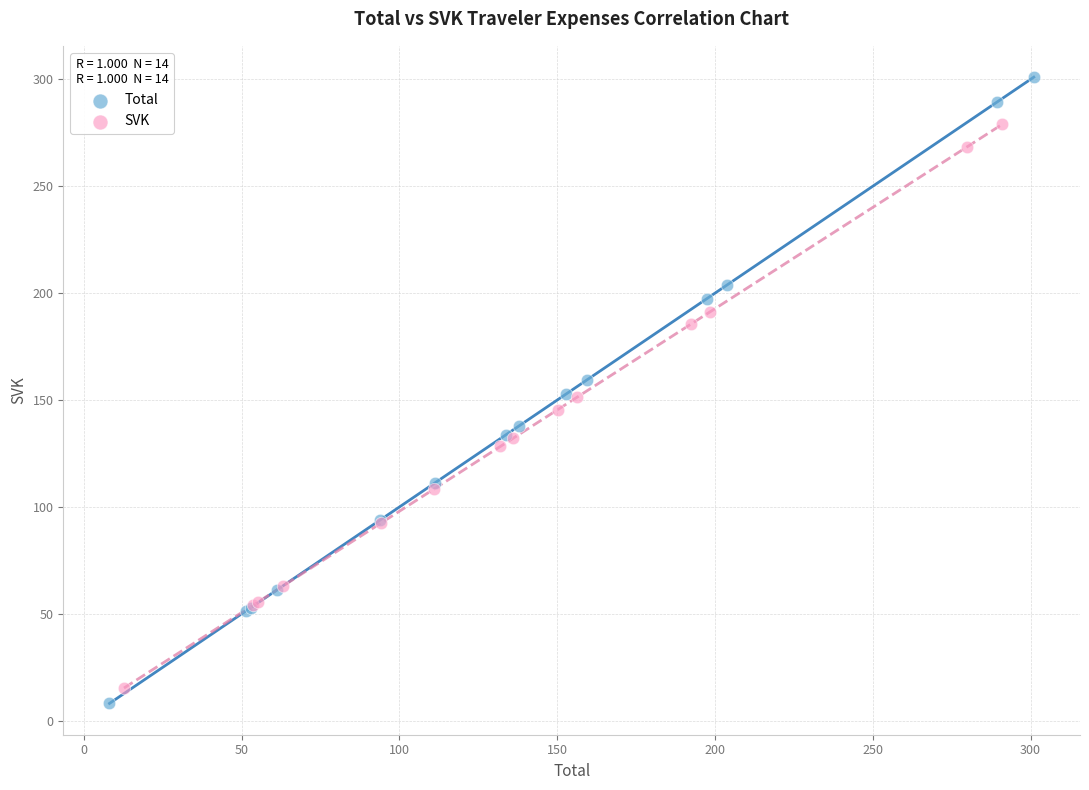

Which series contains the highest Y value?

Total